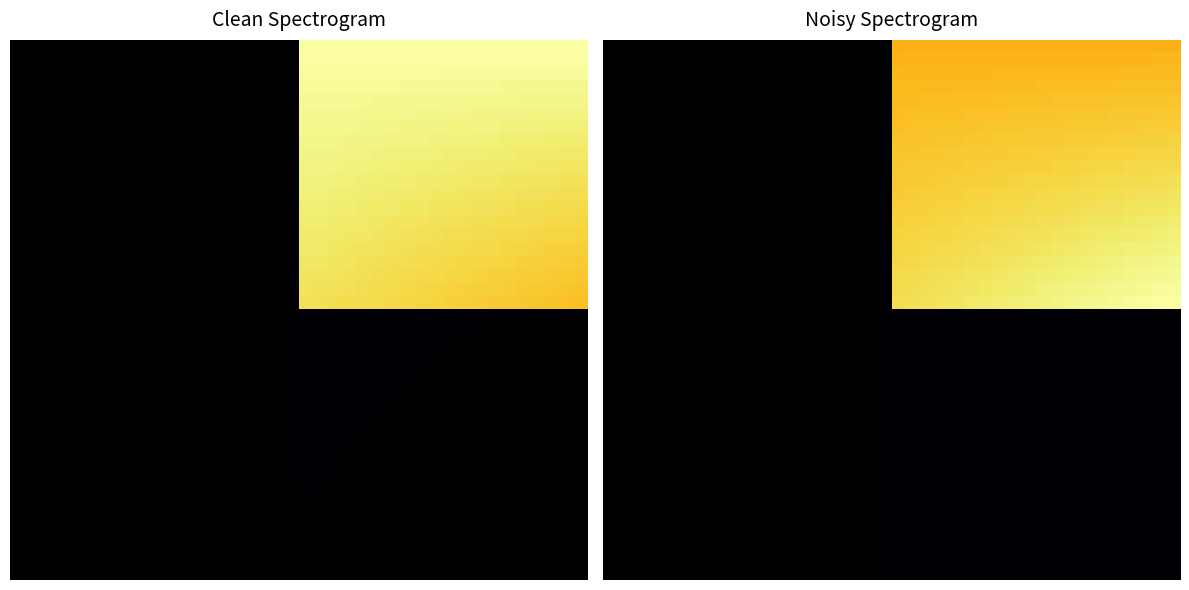

Between 5 and 0, which is larger?

5